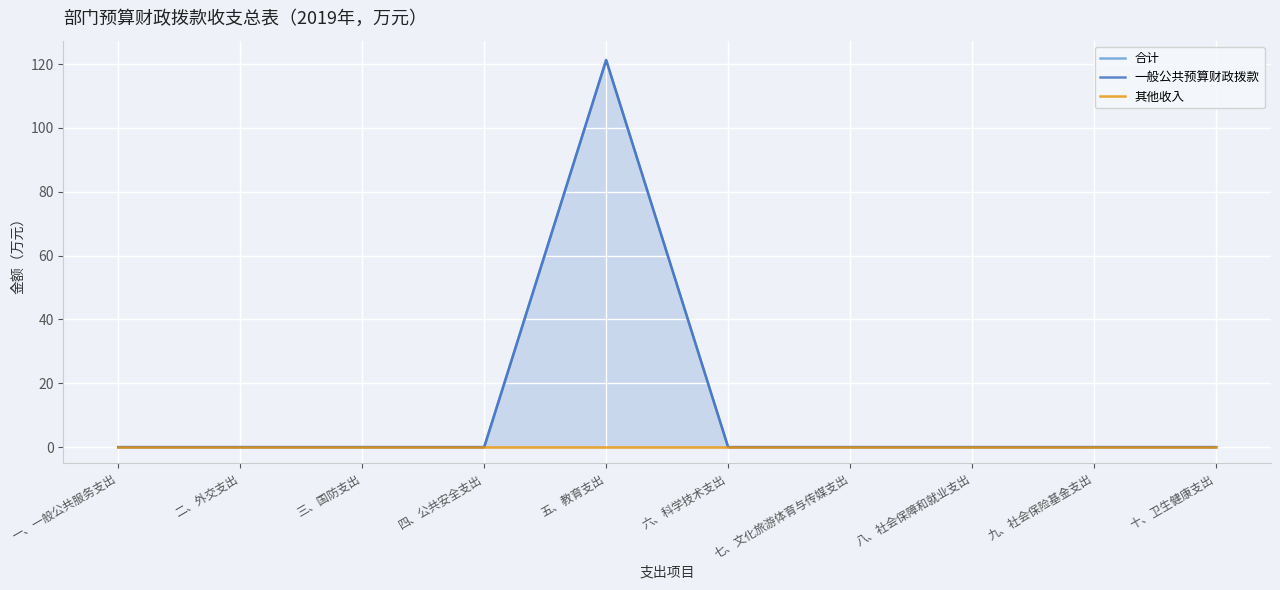

Which series has the widest spread of values?

合计